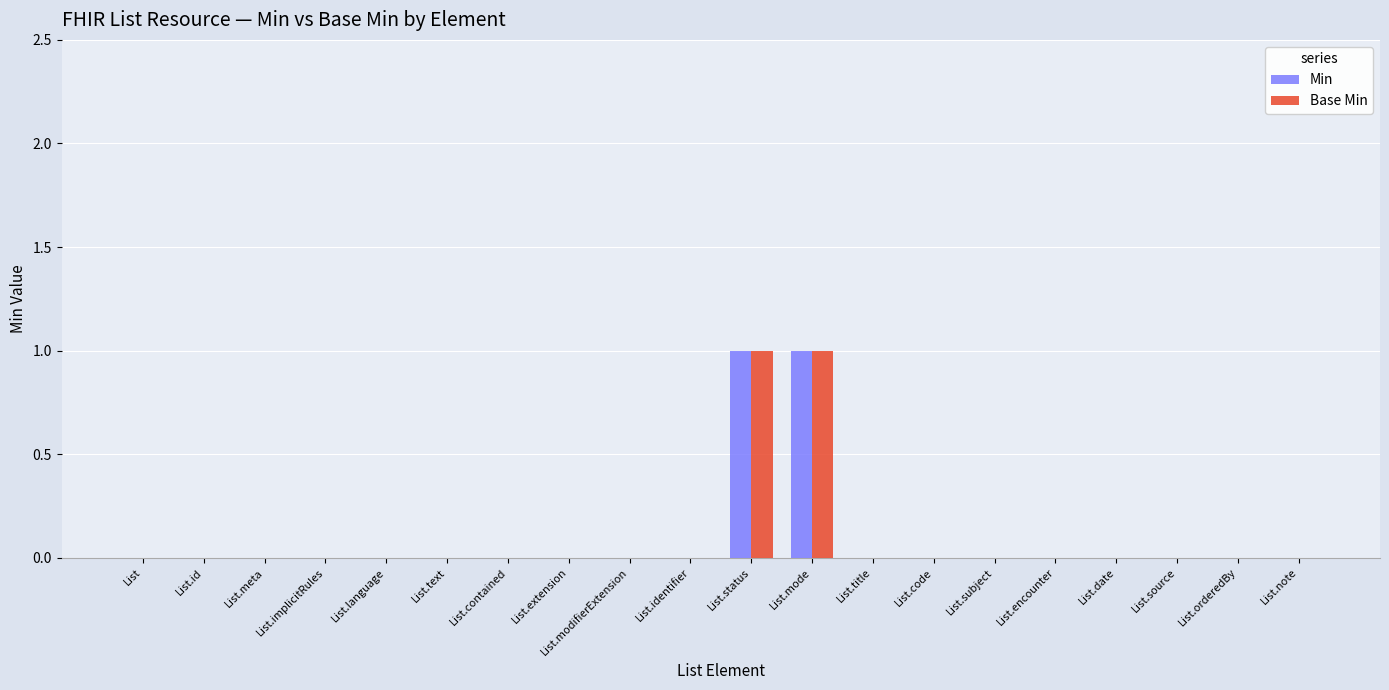

True or false: Min has a value of 1 at List.

False